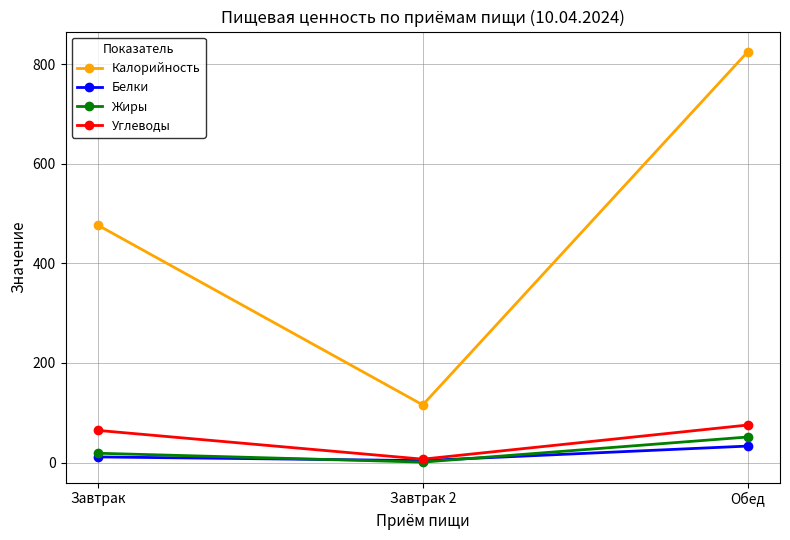

Which series has the widest spread of values?

Калорийность